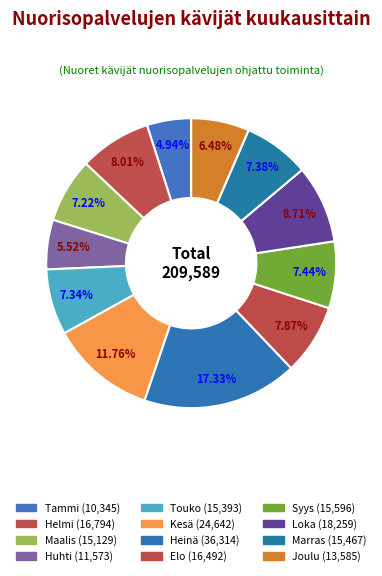

Is there any slice that represents more than half of the pie?

No